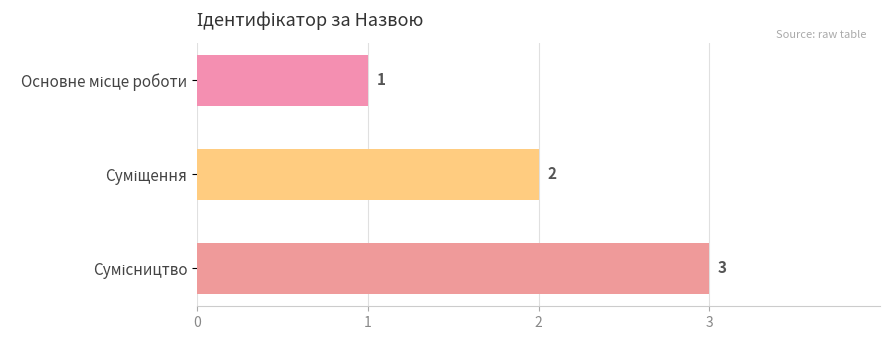

What is the greatest value displayed?

3